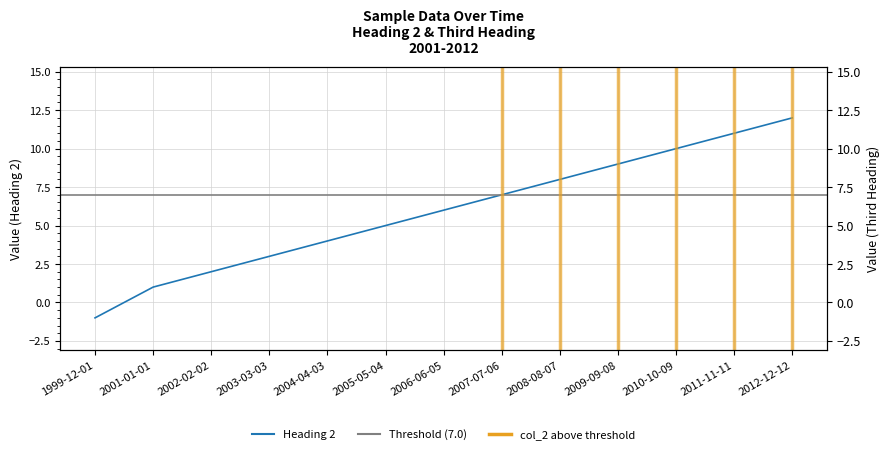

Is it true that col_2 equals 8.9 at 2008-08-07?

True